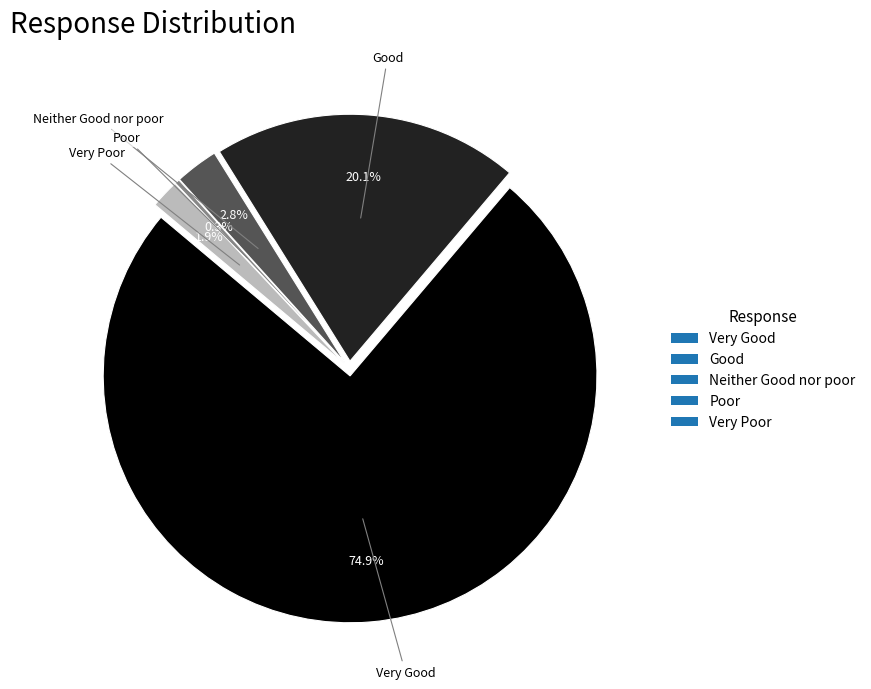

Rank the categories by value from lowest to highest.

Poor, Very Poor, Neither Good nor poor, Good, Very Good